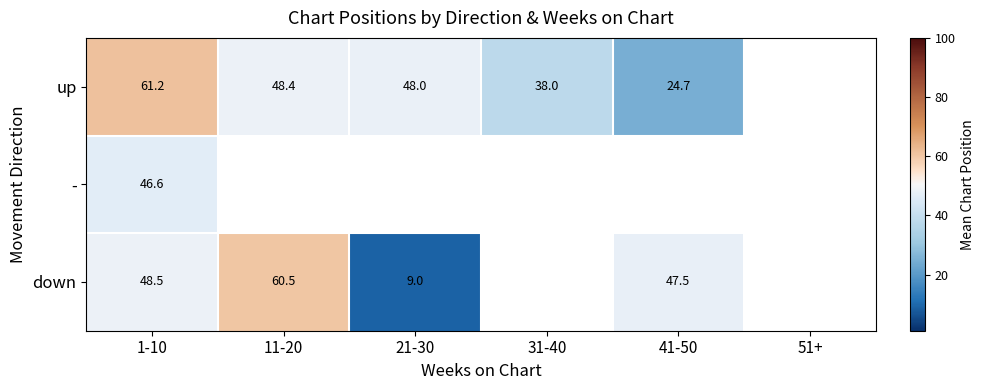

Rank the series at 1-10 from highest to lowest value.

up, down, -